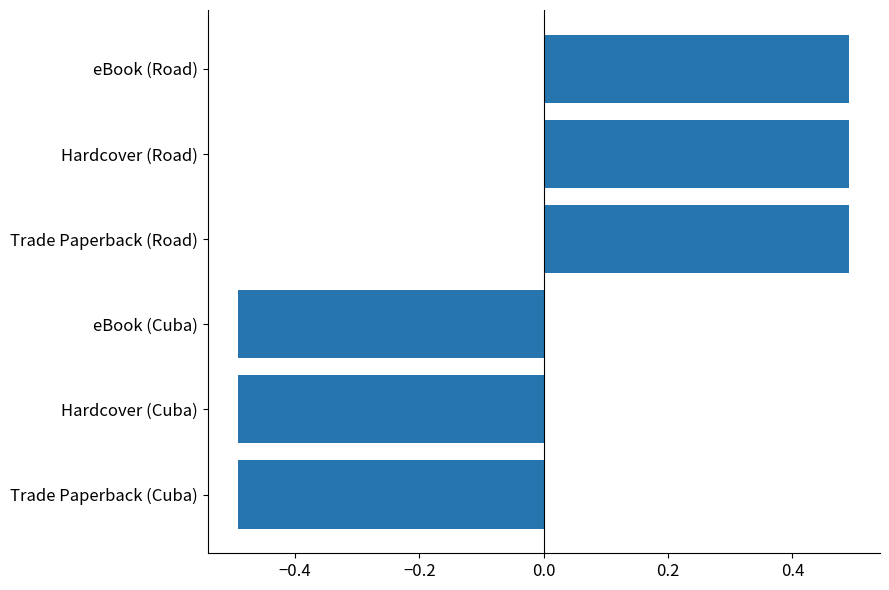

The chart shows a value of 0.5 at Trade Paperback (Road). True or false?

True